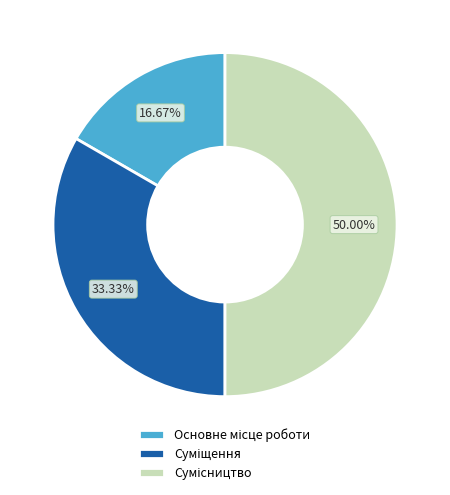

To the nearest percent, what percentage of the pie is Суміщення?

33%